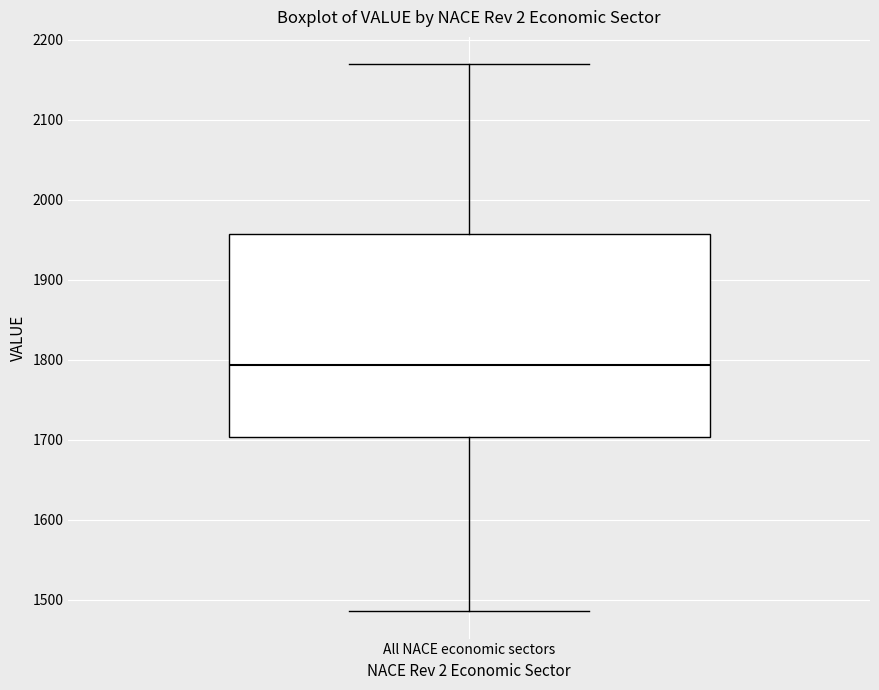

Transcribe this box plot: give where the median line is, the range the box spans, and where the two whiskers end, as read against the y-axis. The values are not printed on the chart, so give them approximately, as read against the axis.

median 1790, box 1700 to 1960, whiskers 1490 to 2170